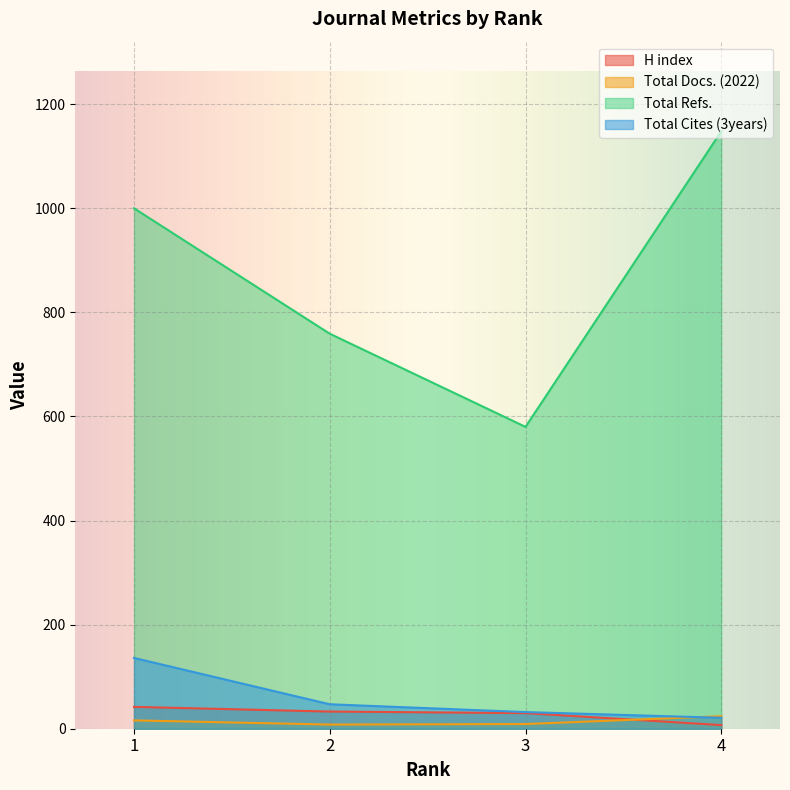

What is the difference between the Total Cites (3years) values at 3 and 4?

11